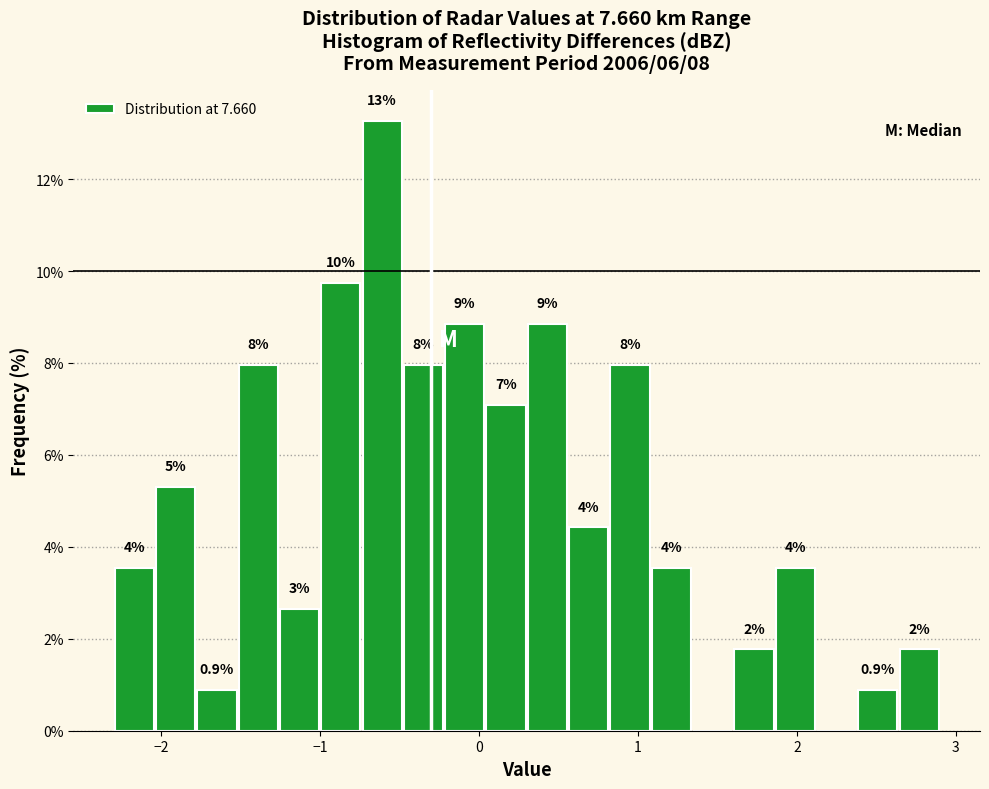

Read against the x-axis, roughly where is the centre of the tallest bar?

-0.6